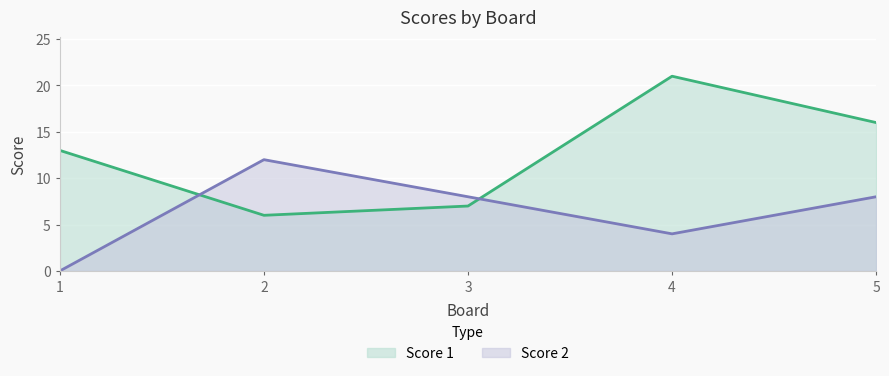

What is the total value across all series at 2?

18